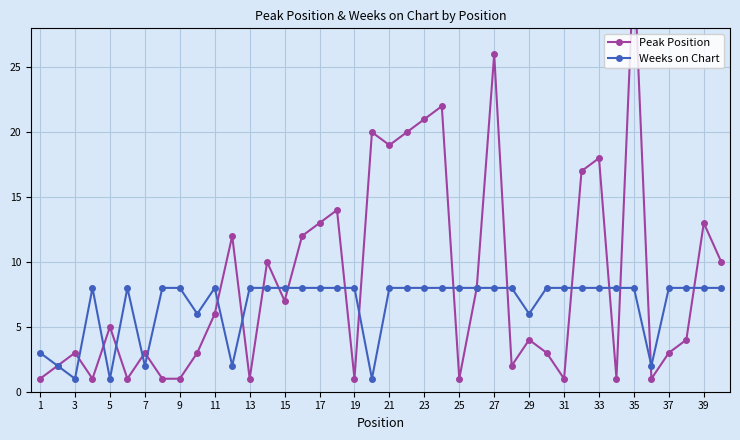

Is it true that Weeks on Chart equals 2 at 7?

True